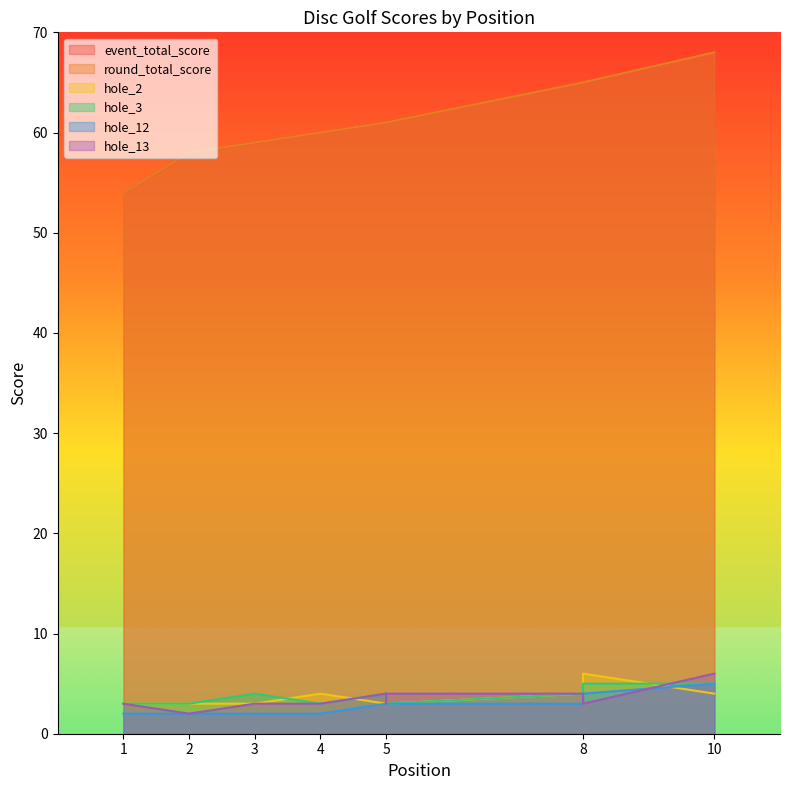

What are all the series names shown in the legend?

event_total_score, round_total_score, hole_2, hole_3, hole_12, hole_13